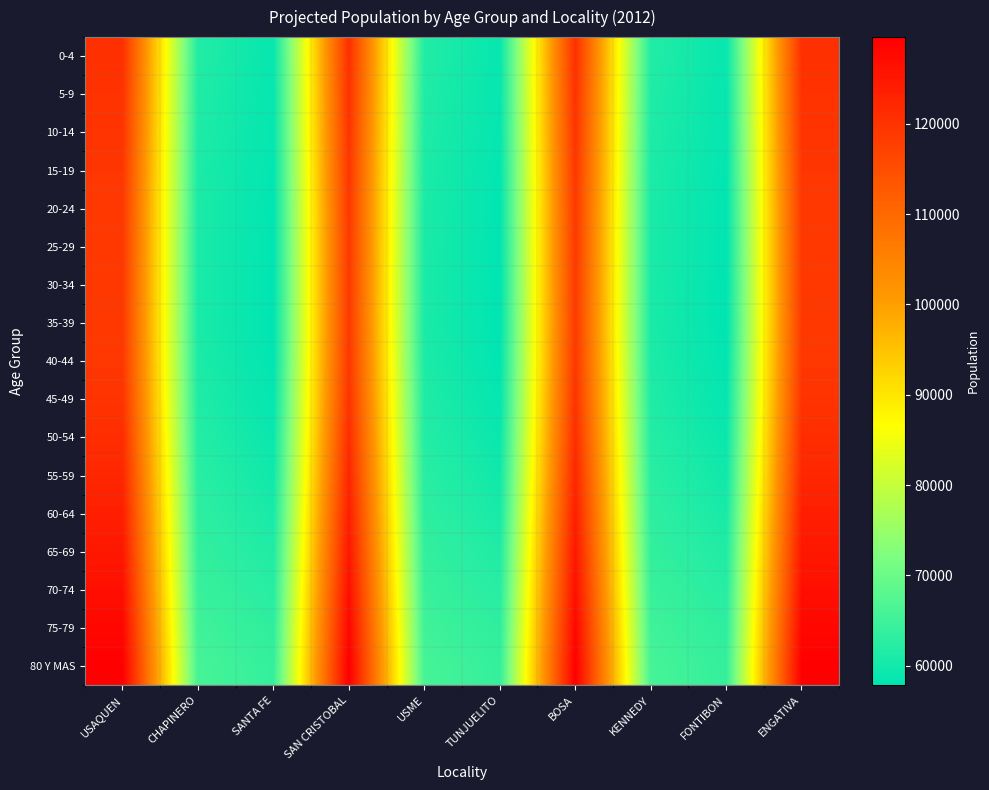

What is the total value across all series at FONTIBON?

1012423